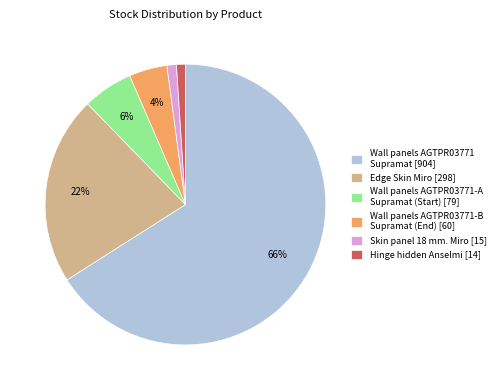

What is the majority slice?

Wall panels AGTPR03771 Supramat